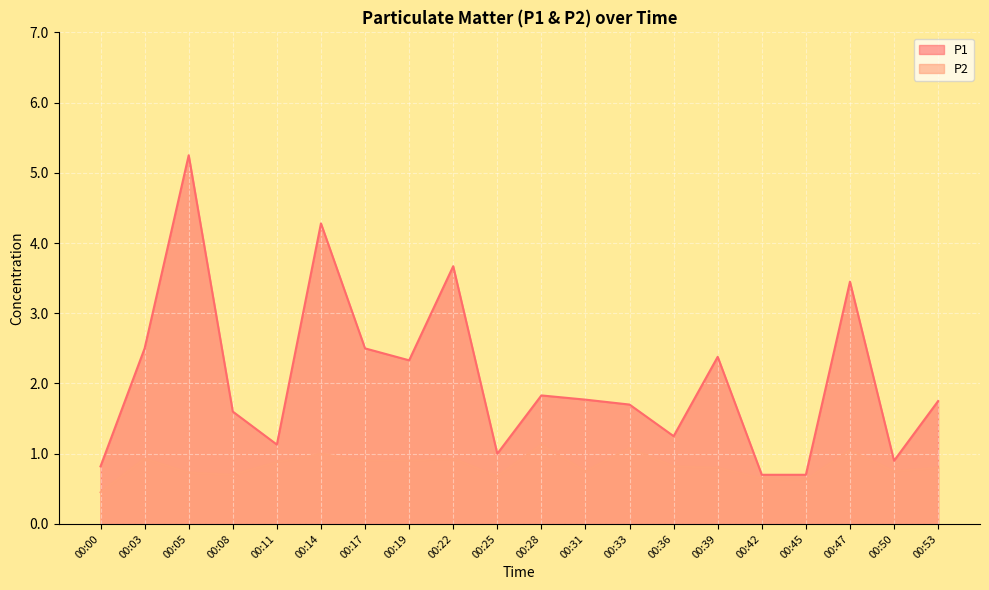

At which category does P2 reach its first local peak?

00:03